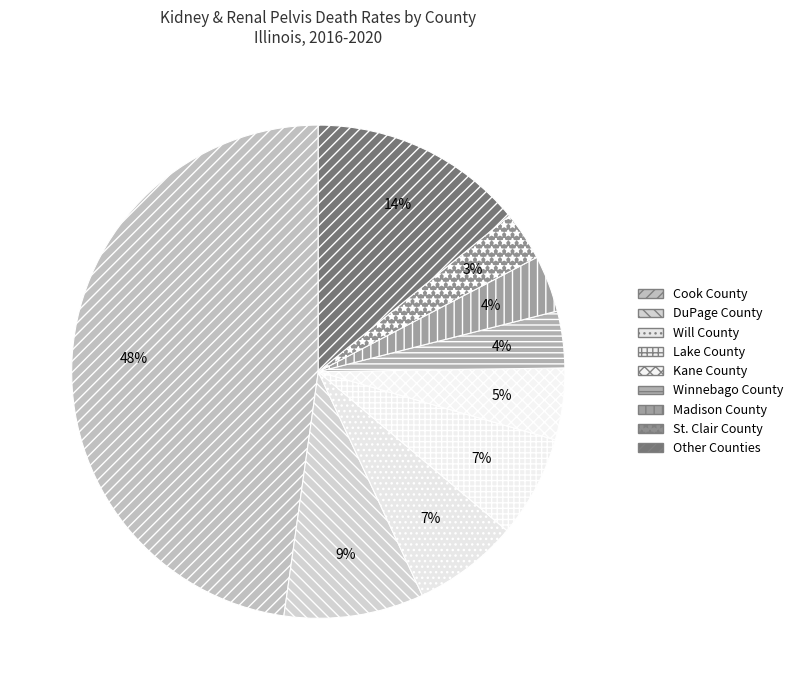

How many slices are in this pie chart?

9